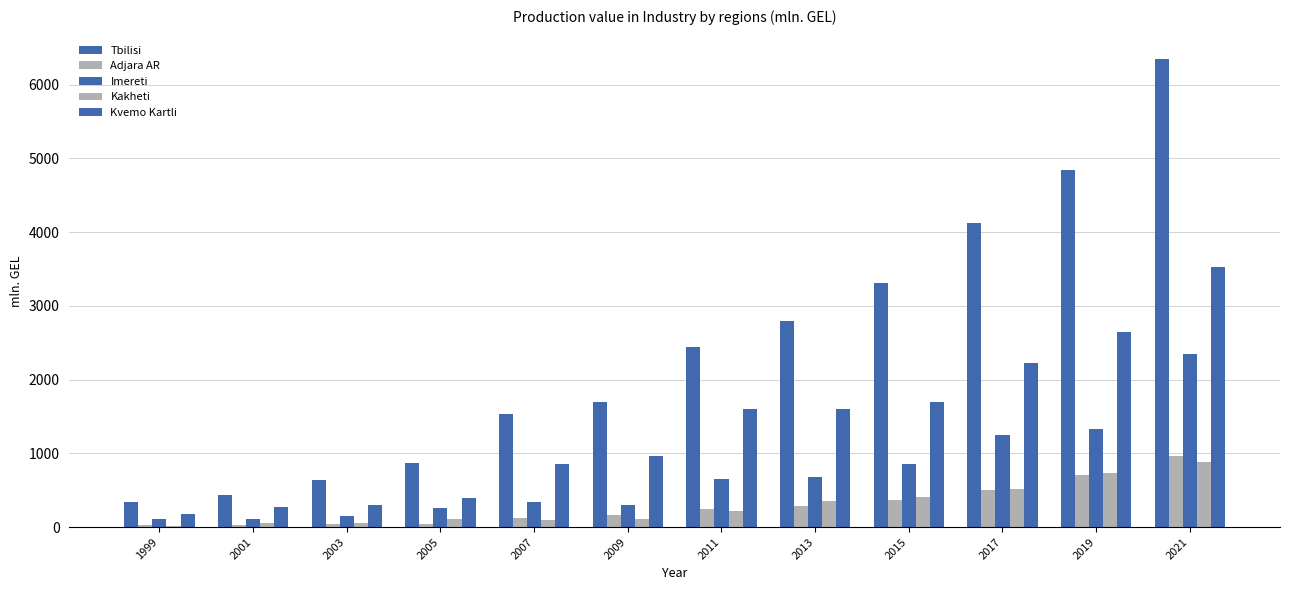

What is the difference between the second highest and minimum values in the Kakheti series?

715.4